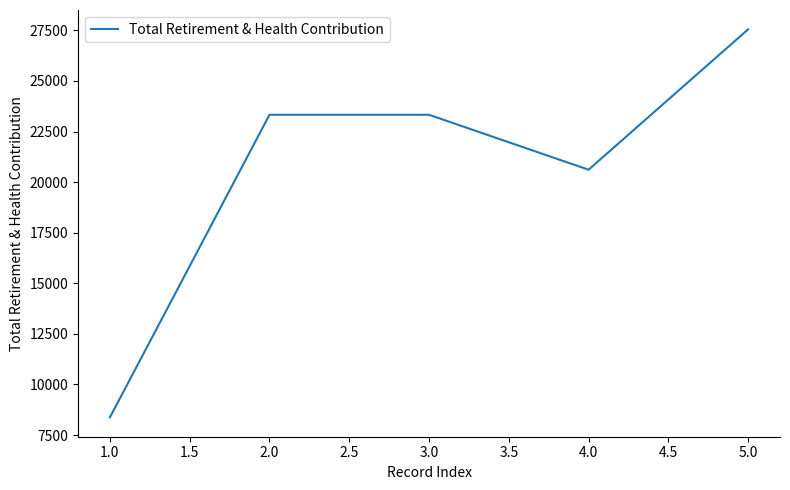

What is the sum of all values?

103192